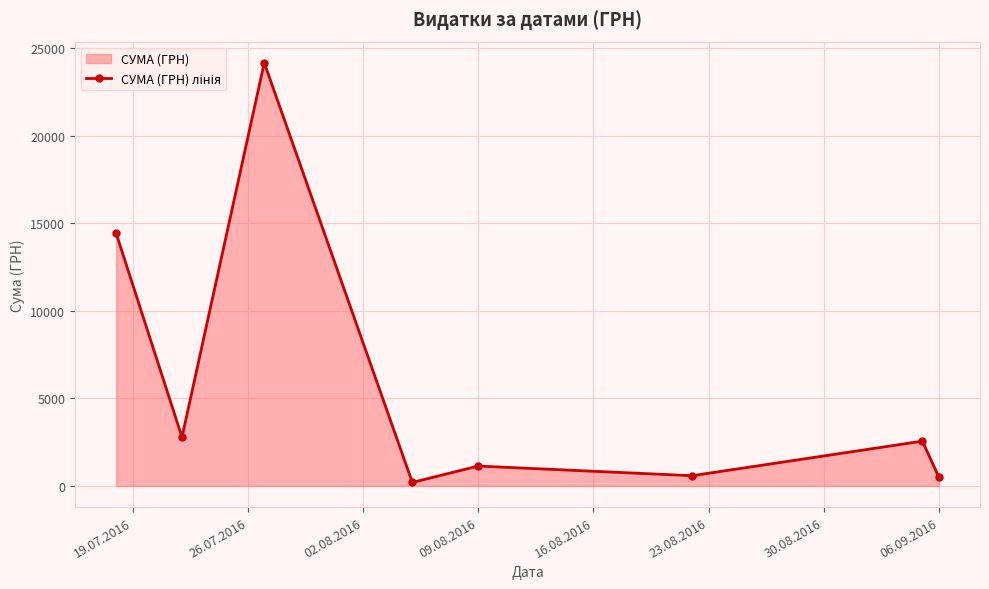

How many points are higher than both their immediate neighbors (excluding endpoints)?

3